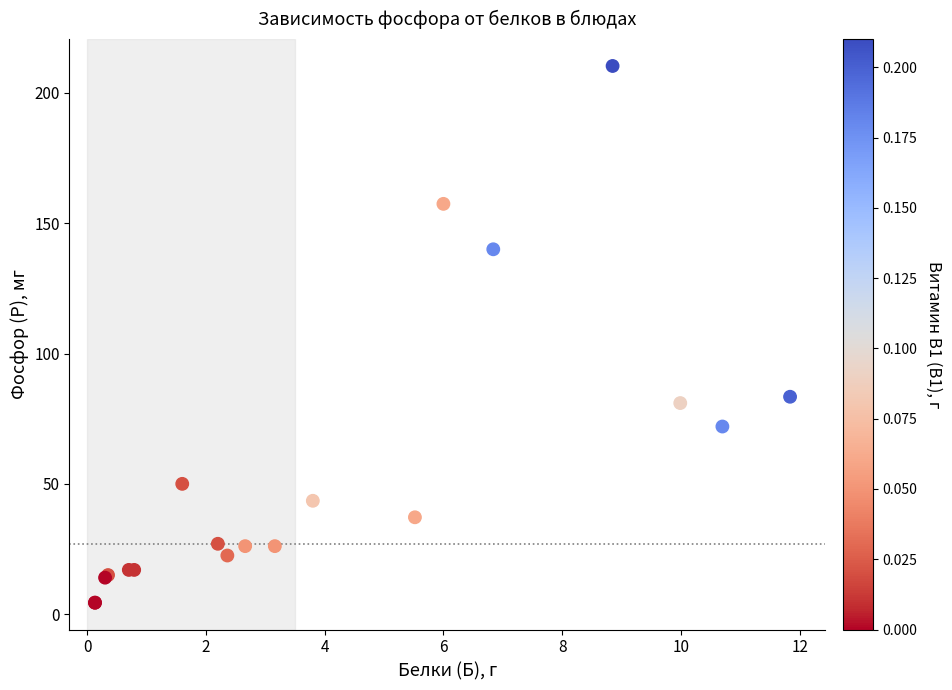

What Y value in the scatter plot is closest to 107?

83.4